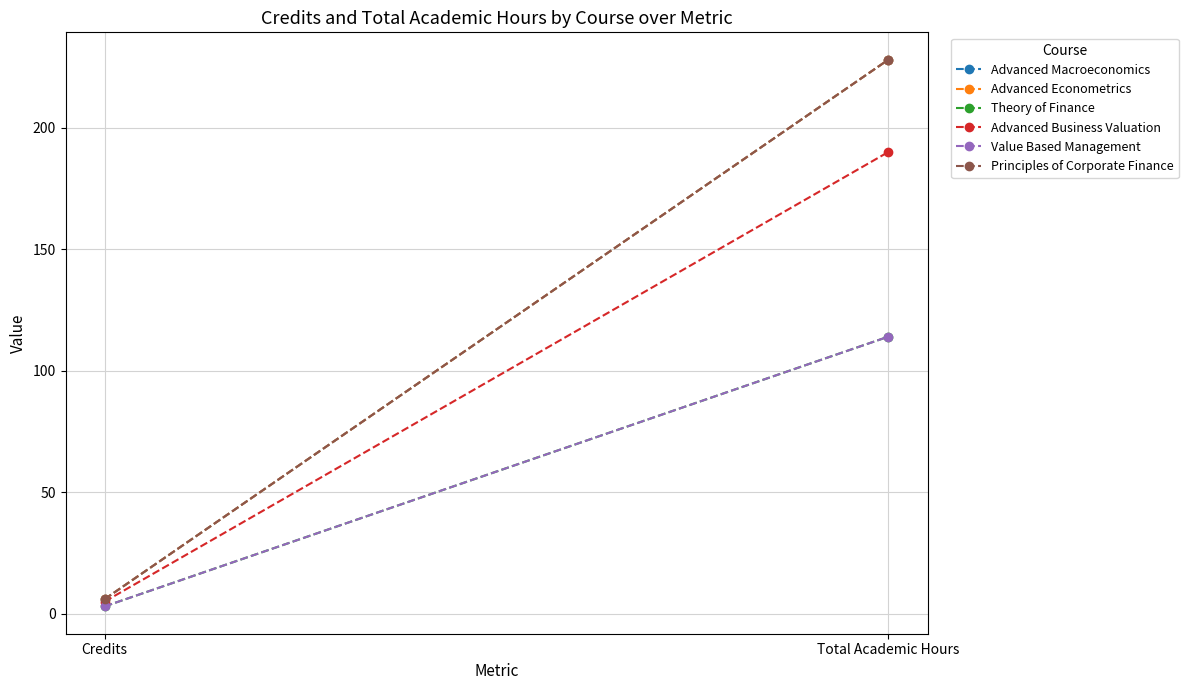

What is the difference between the maximum and minimum values in the Advanced Macroeconomics series?

222